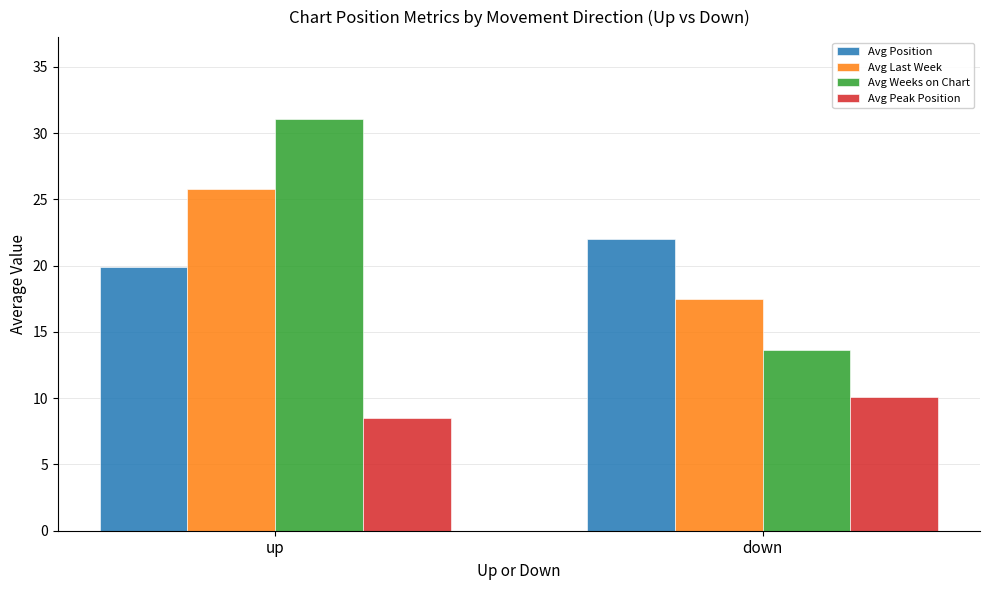

The value of Avg Peak Position at down is 10.1. True or false?

True